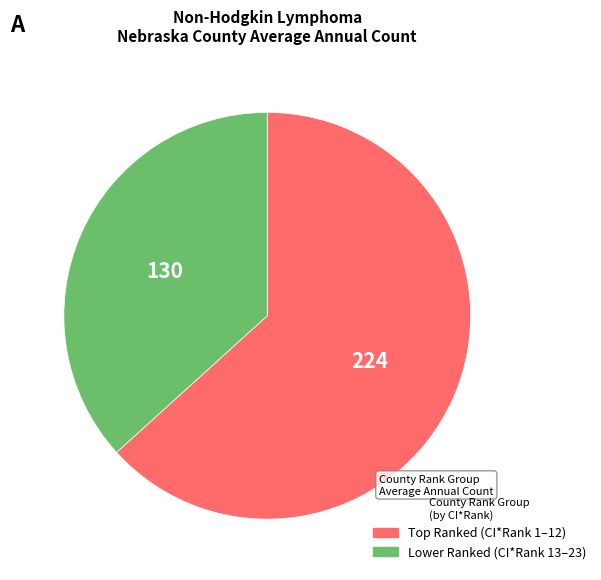

Does any single category account for the majority?

Yes